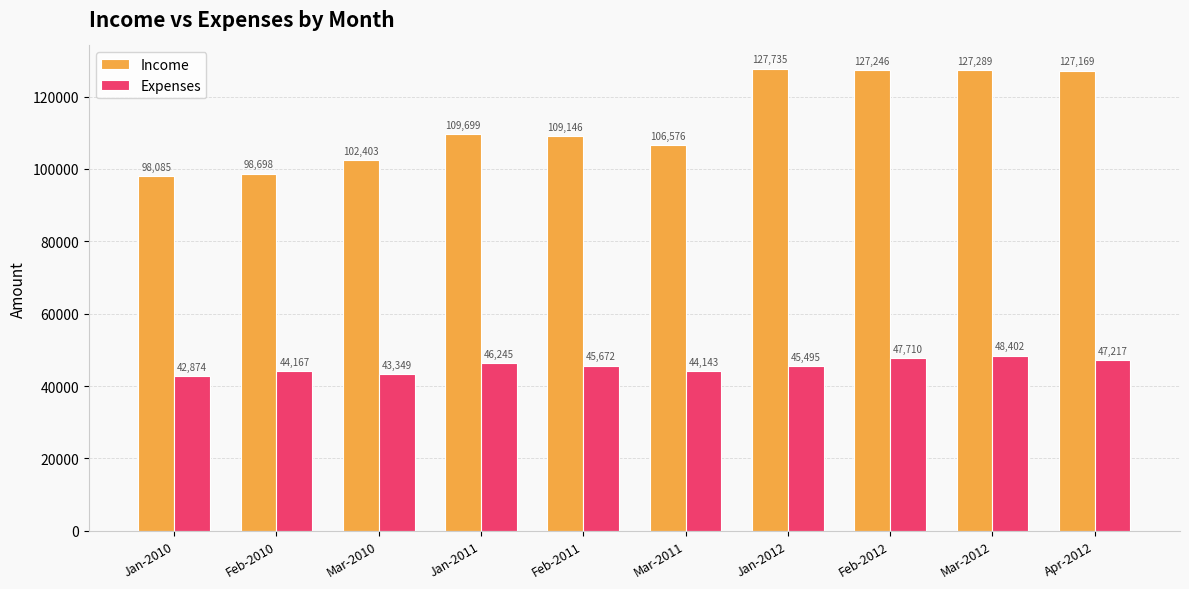

Is the value of Income at Feb-2012 greater than the value of Expenses at Feb-2010?

Yes